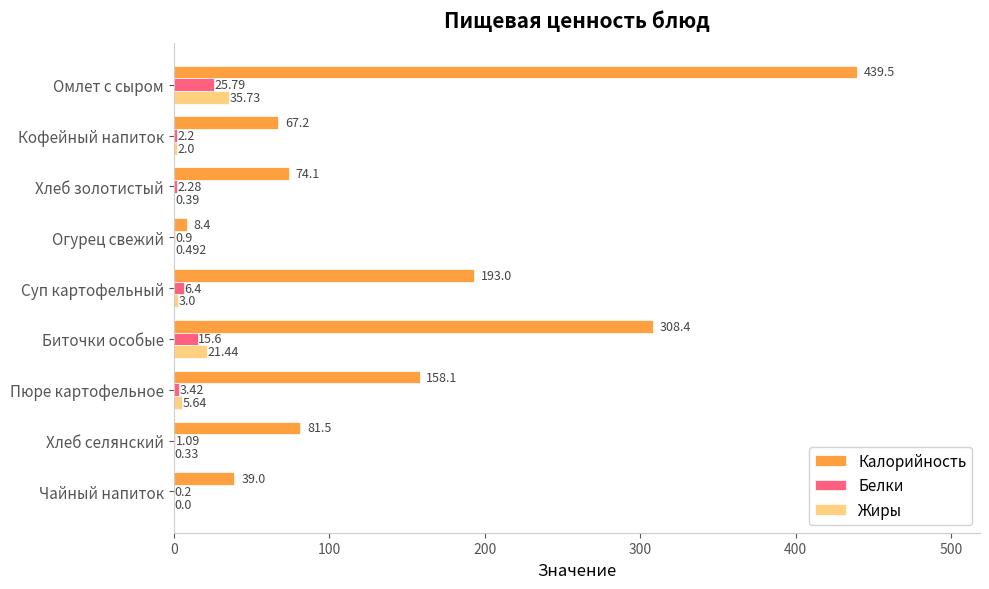

Between Кофейный напиток and Чайный напиток, which series saw the biggest shift?

Калорийность